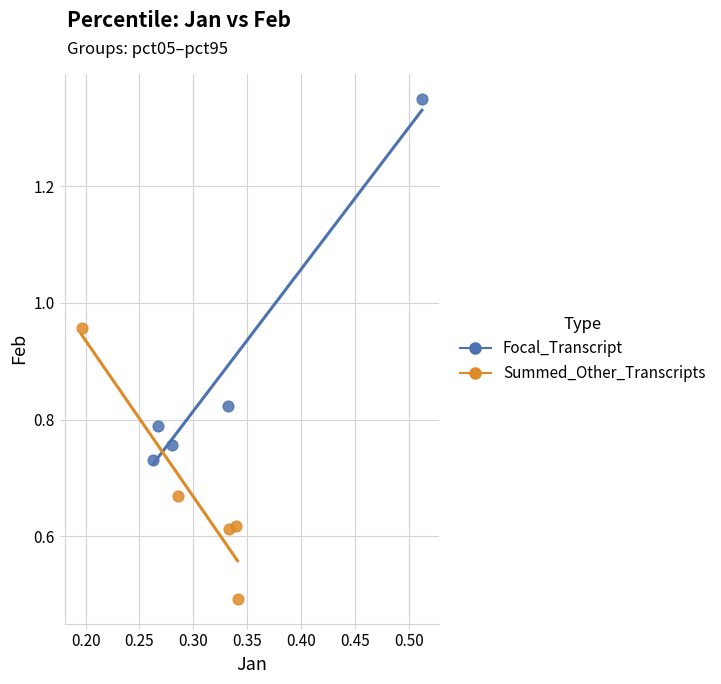

Which series reaches the maximum Y coordinate?

Focal_Transcript